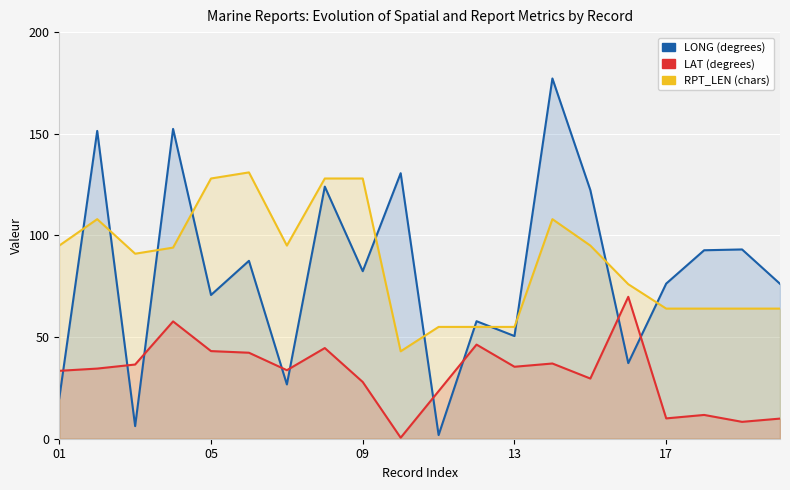

List the series in order of their peak value, highest first.

LONG, RPT_LEN, LAT